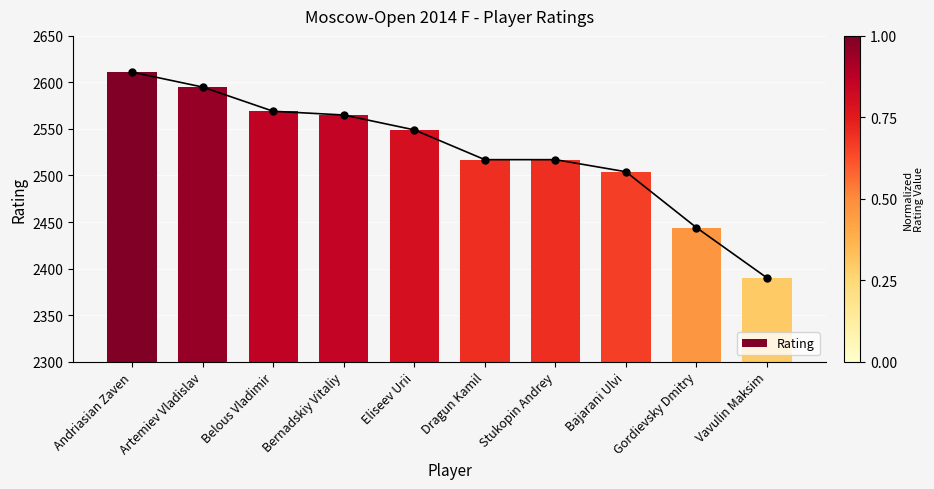

Rank the categories by value from highest to lowest.

Andriasian Zaven, Artemiev Vladislav, Belous Vladimir, Bernadskiy Vitaliy, Eliseev Urii, Dragun Kamil, Stukopin Andrey, Bajarani Ulvi, Gordievsky Dmitry, Vavulin Maksim